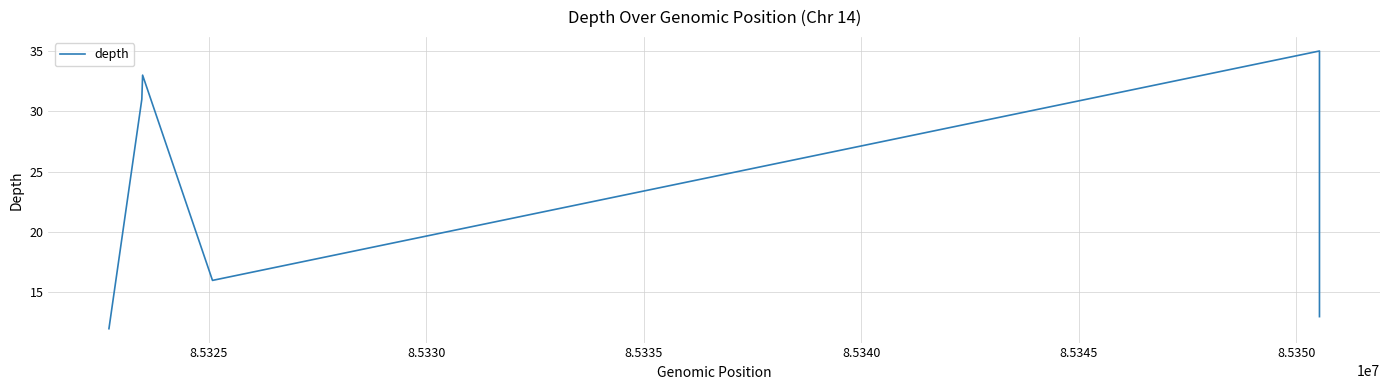

What is the value of the 1st point from the left?

12